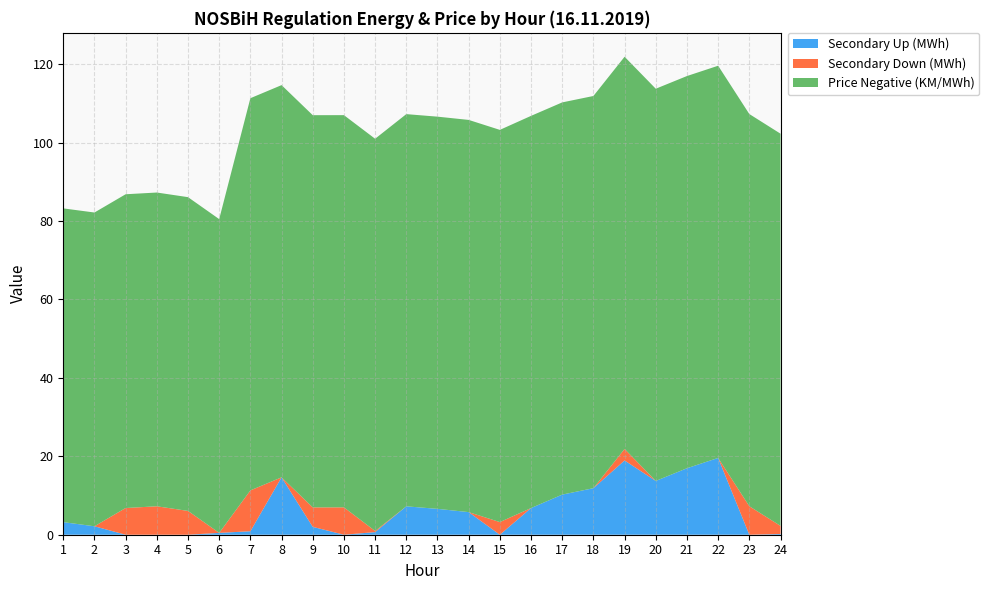

Reading left to right, list all the values displayed in this chart.

Secondary Up (MWh): 3.2	2.2	0.0	0.0	0.0	0.5	0.9	14.6	2.0	0.0	0.7	7.2	6.6	5.8	0.0	6.8	10.2	11.9	18.9	13.7	16.9	19.6	0.0	0.2
Secondary Down (MWh): 0.0	0.0	6.8	7.2	6.1	0.0	10.4	0.0	5.0	7.0	0.3	0.0	0.0	0.0	3.2	0.0	0.0	0.0	2.9	0.0	0.0	0.0	7.3	2.1
Price Negative (KM/MWh): 80.0	80.0	80.0	80.0	80.0	80.0	100.0	100.0	100.0	100.0	100.0	100.0	100.0	100.0	100.0	100.0	100.0	100.0	100.0	100.0	100.0	100.0	100.0	100.0